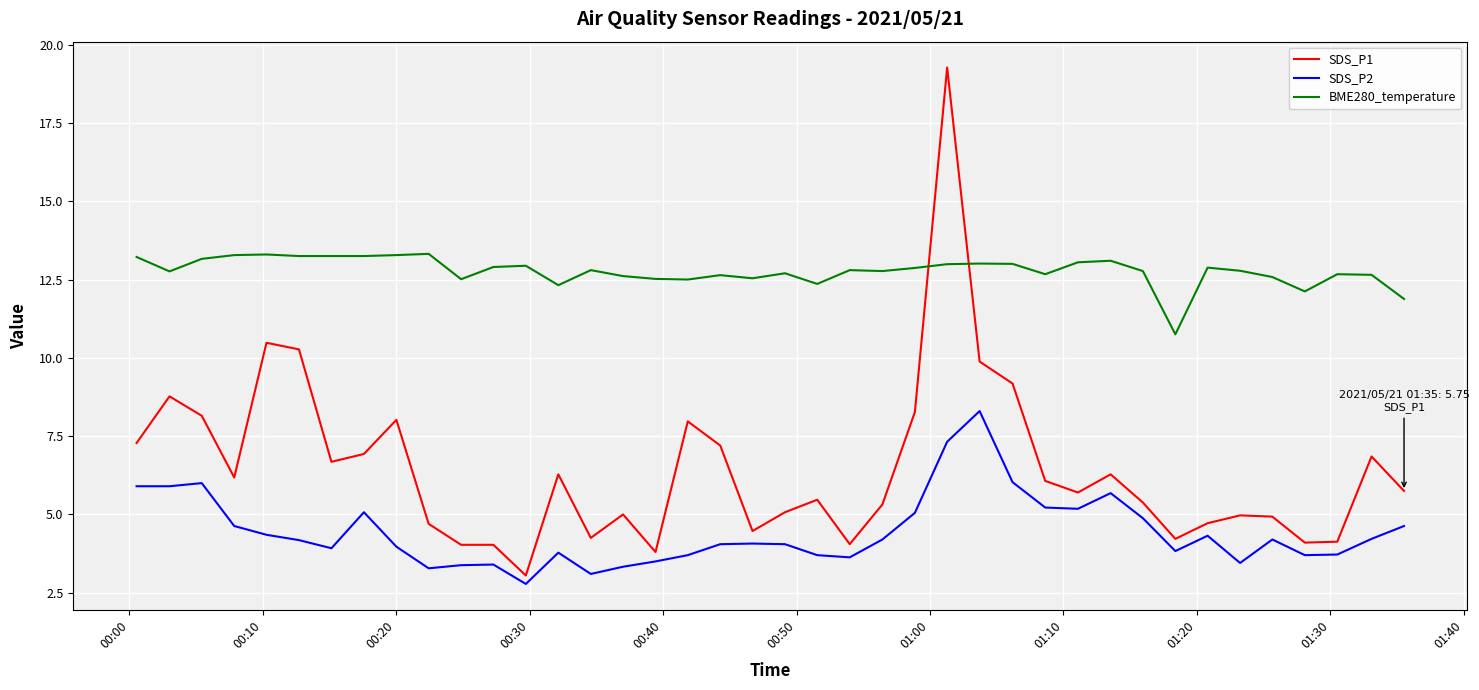

Is this an area chart (filled region under the line)?

No